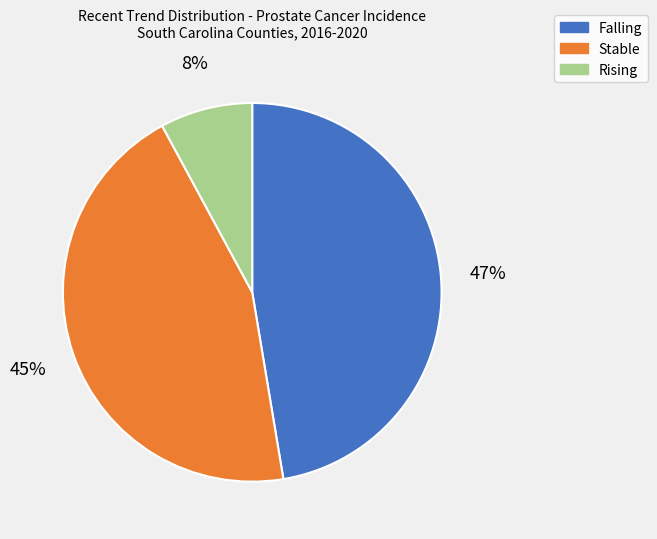

Is there a majority slice in this chart?

No